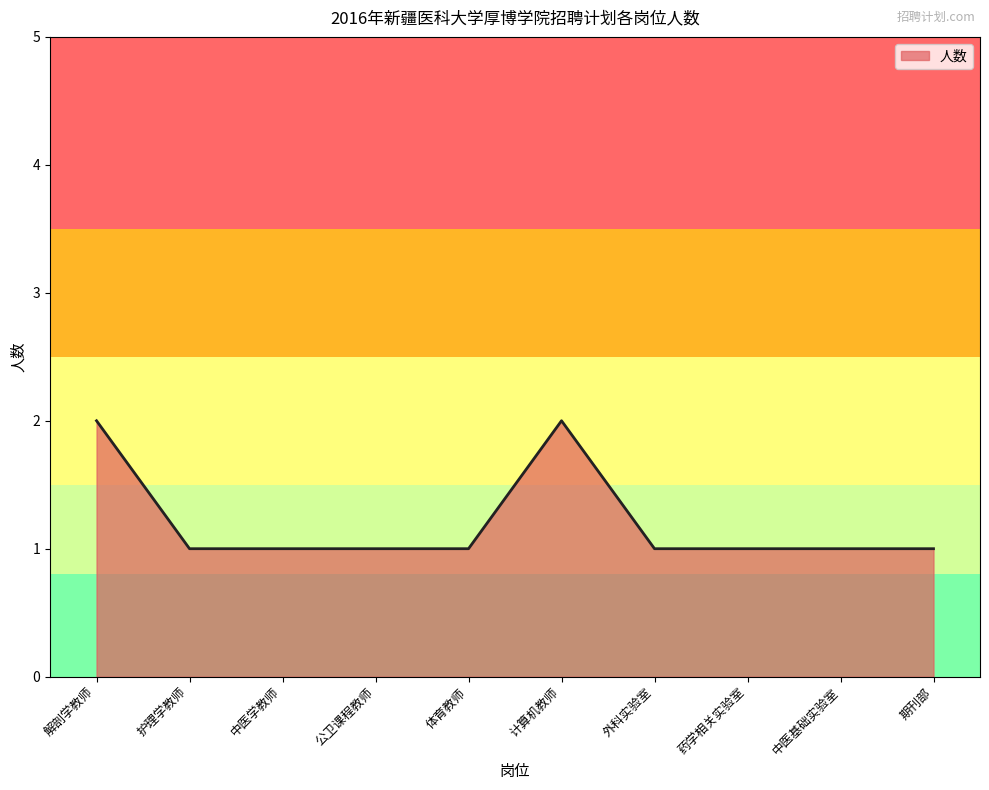

Which has a higher value, 解剖学教师 or 期刊部?

解剖学教师